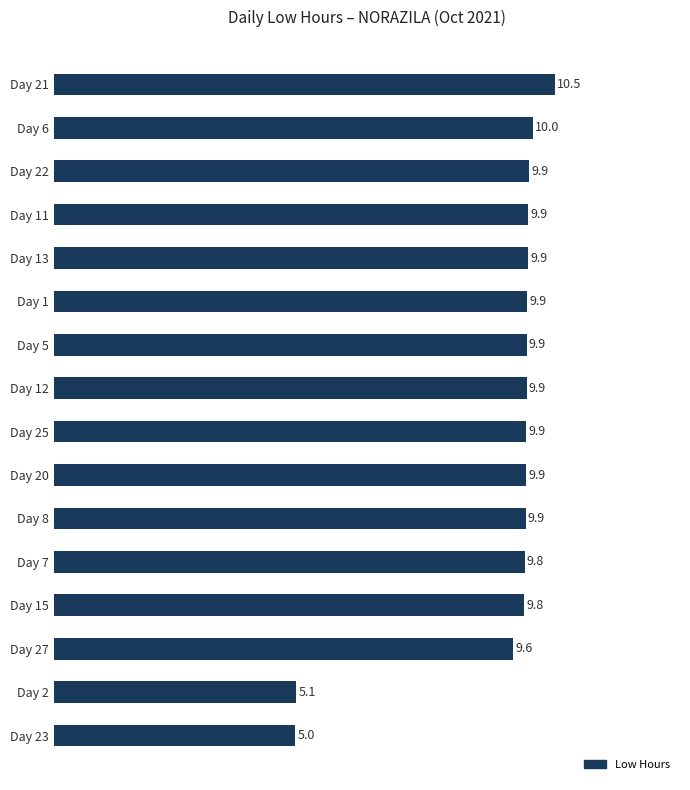

Does the chart contain stacked bars?

No